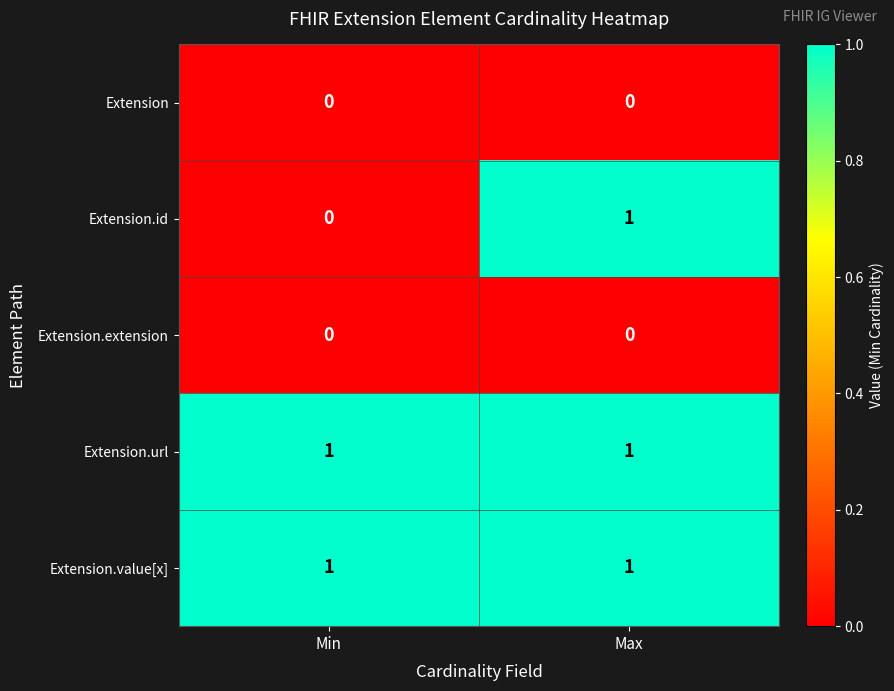

At which category is the sum across all series the highest?

Max